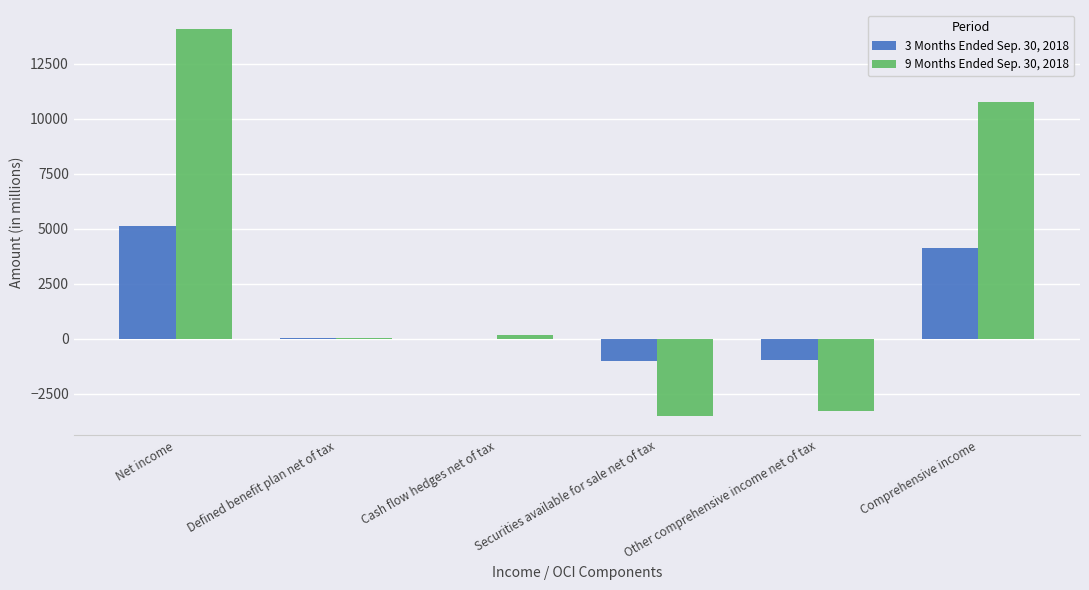

Count the number of categories in the chart.

6